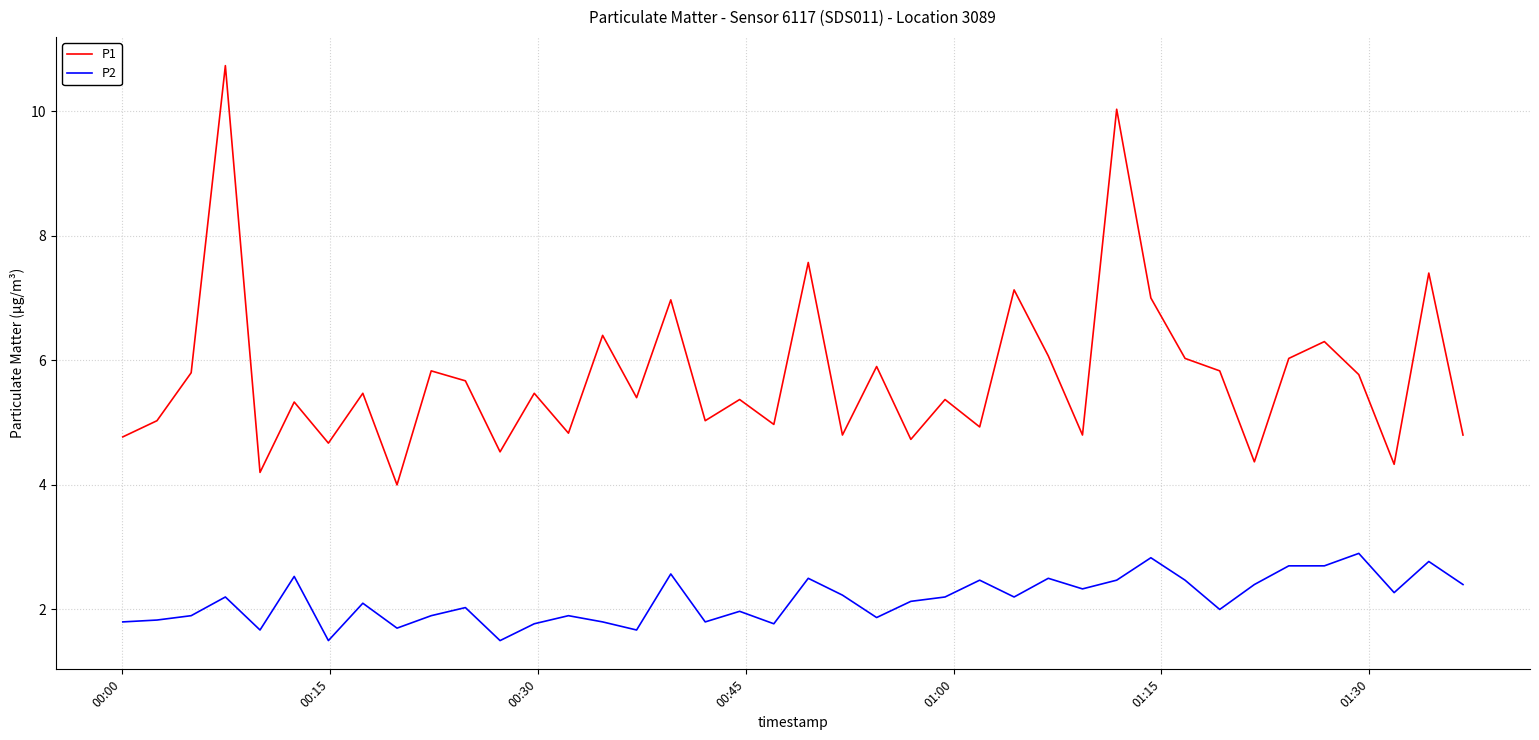

Which series has the largest total across all categories?

P1